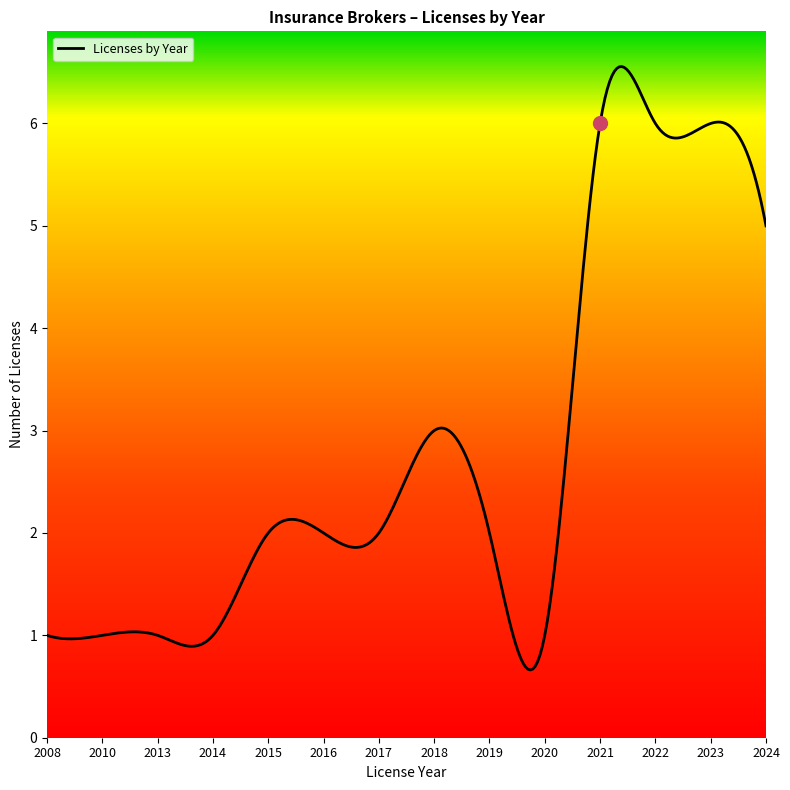

What is the minimum value shown in the chart?

0.7